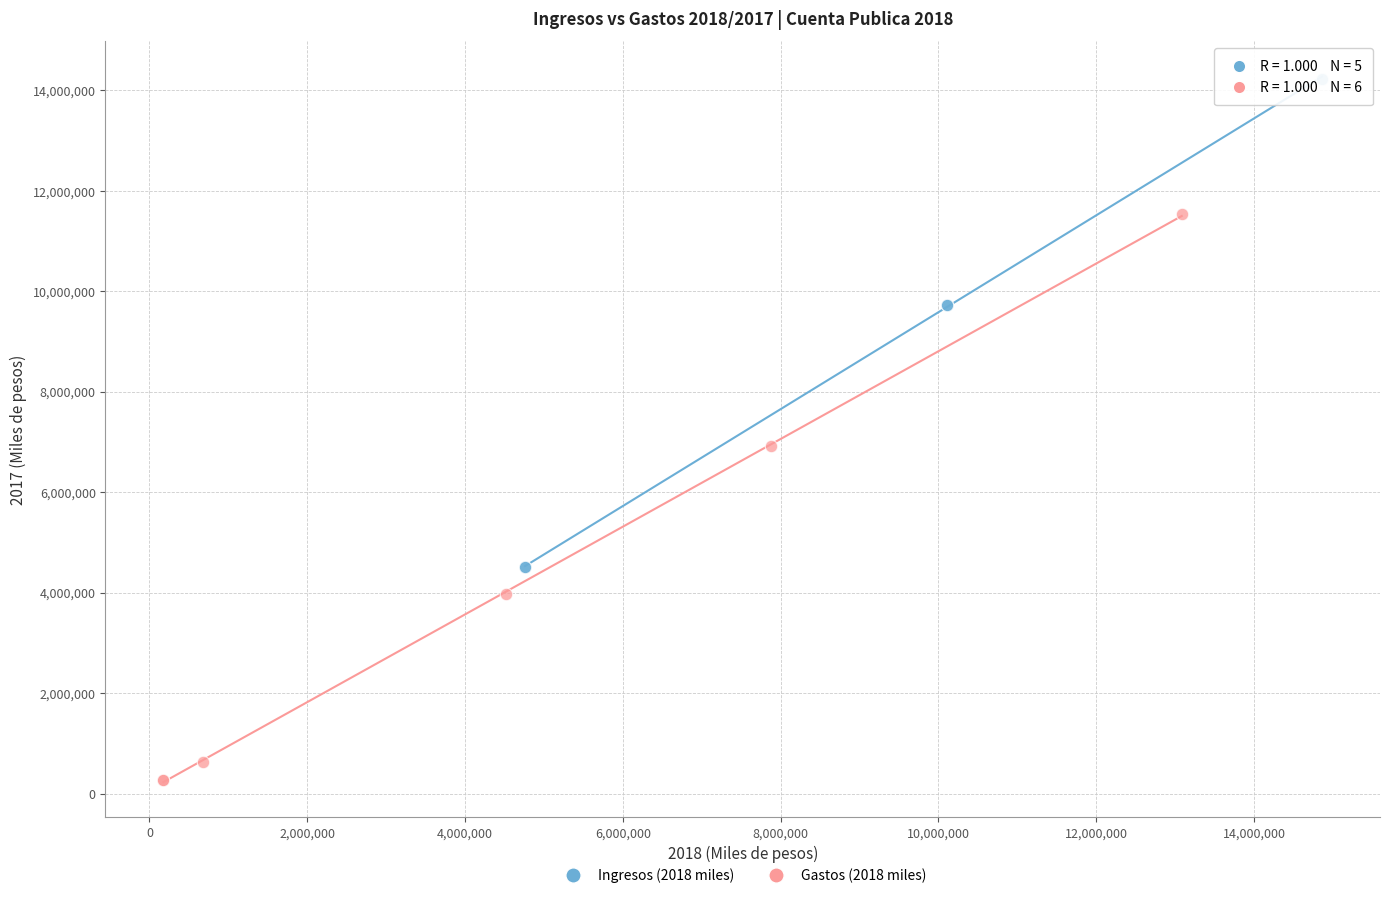

Which series contains the lowest Y value?

Gastos (2018 miles)